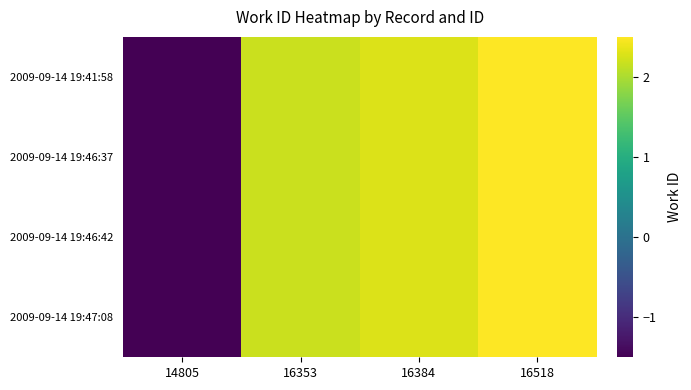

Reading left to right, what are all the values shown in this chart?

2009-09-14 19:41:58: 14805=-1.5	16353=2.2	16384=2.3	16518=2.5
2009-09-14 19:46:37: 14805=-1.5	16353=2.2	16384=2.3	16518=2.5
2009-09-14 19:46:42: 14805=-1.5	16353=2.2	16384=2.3	16518=2.5
2009-09-14 19:47:08: 14805=-1.5	16353=2.2	16384=2.3	16518=2.5